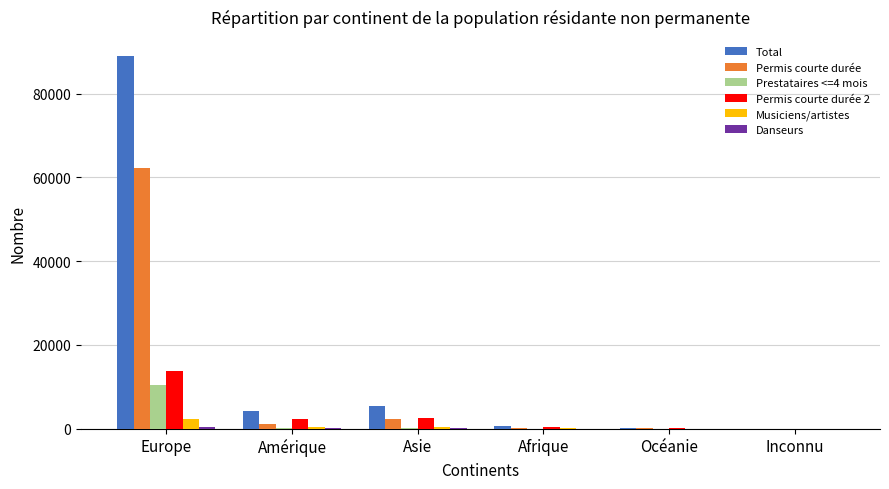

What is the total value across all series at Inconnu?

8